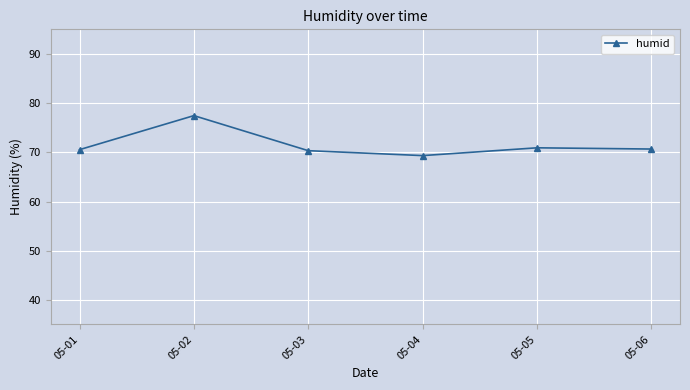

How many data points are less than 70?

1